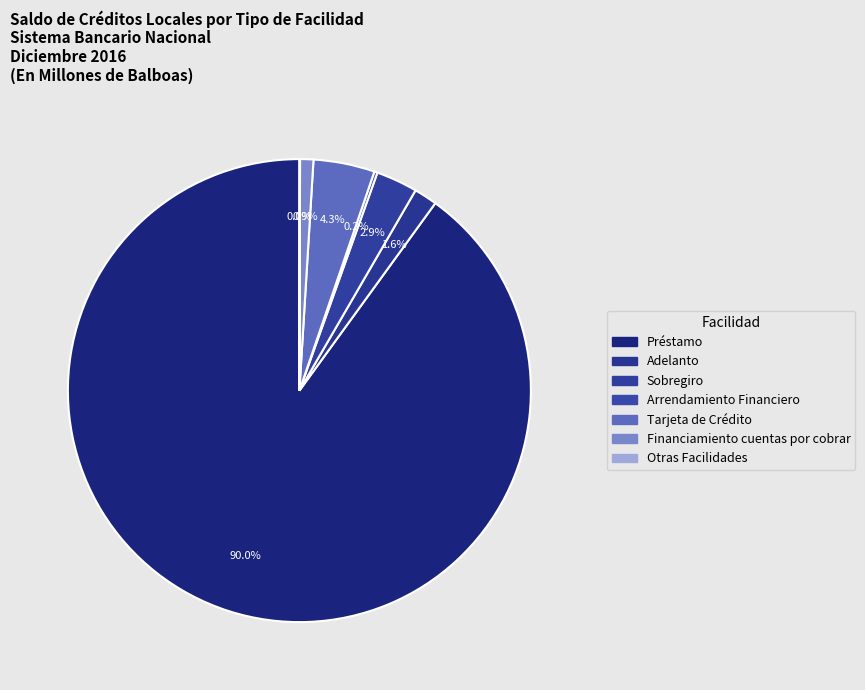

Rank the categories by value from highest to lowest.

Préstamo, Tarjeta de Crédito, Sobregiro, Adelanto, Financiamiento cuentas por cobrar, Arrendamiento Financiero, Otras Facilidades